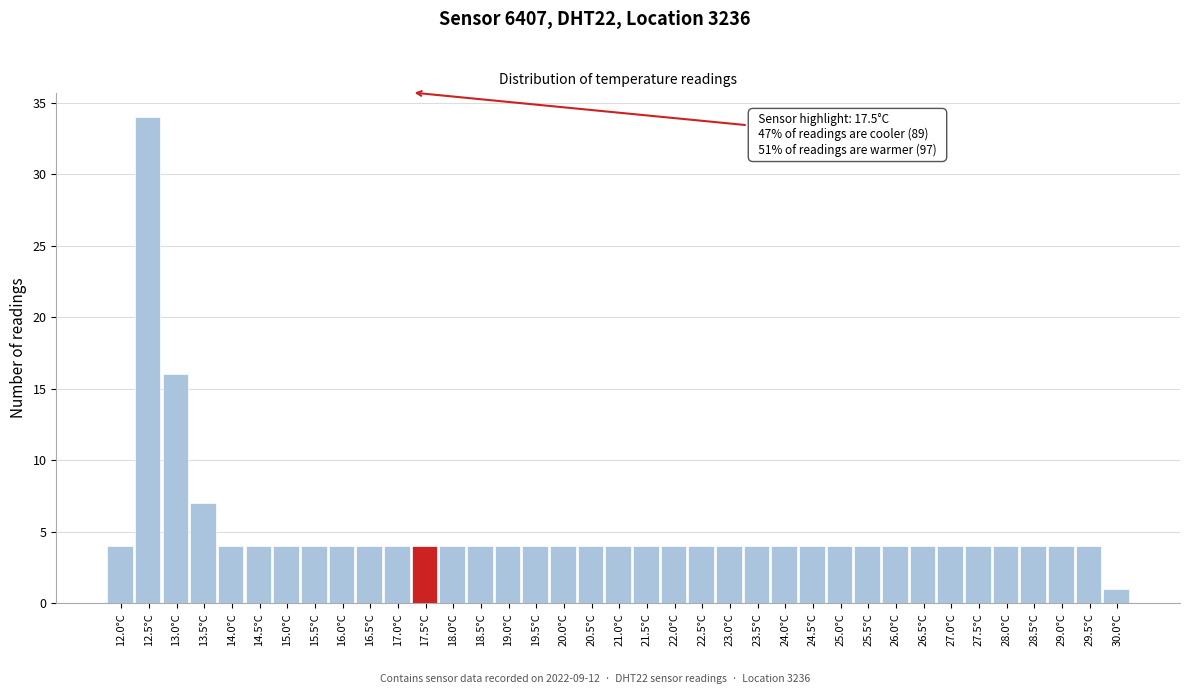

What is the label of the 13th bar from the right?

24.0°C